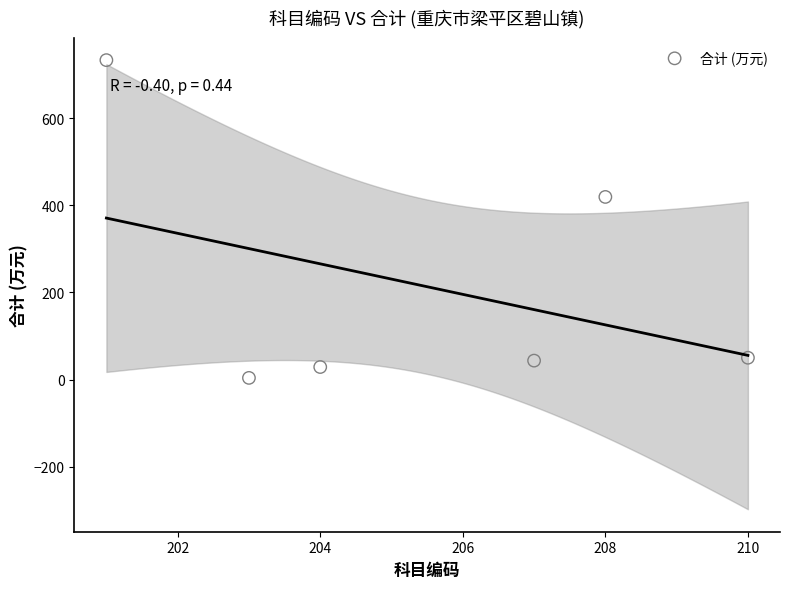

What is the range of Y values (max minus min)?

728.8